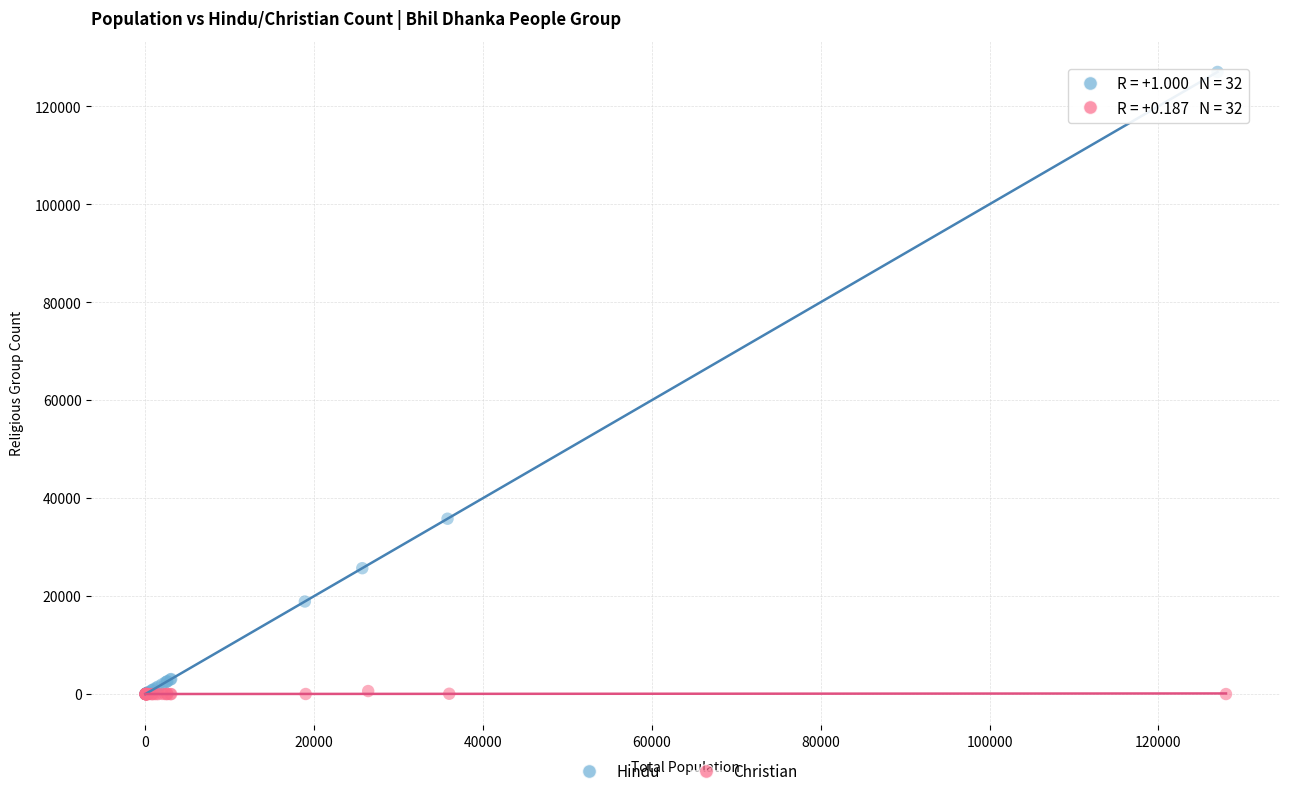

Which series has the largest Y range (max minus min)?

Hindu